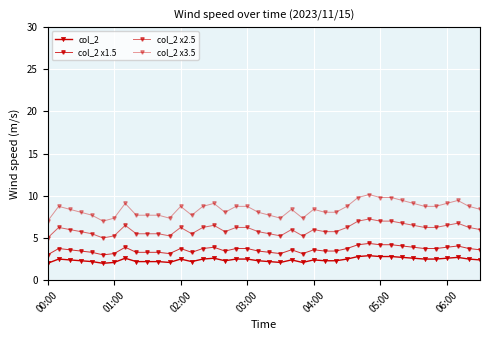

List the series in order of their peak value, highest first.

col_2 x3.5, col_2 x2.5, col_2 x1.5, col_2